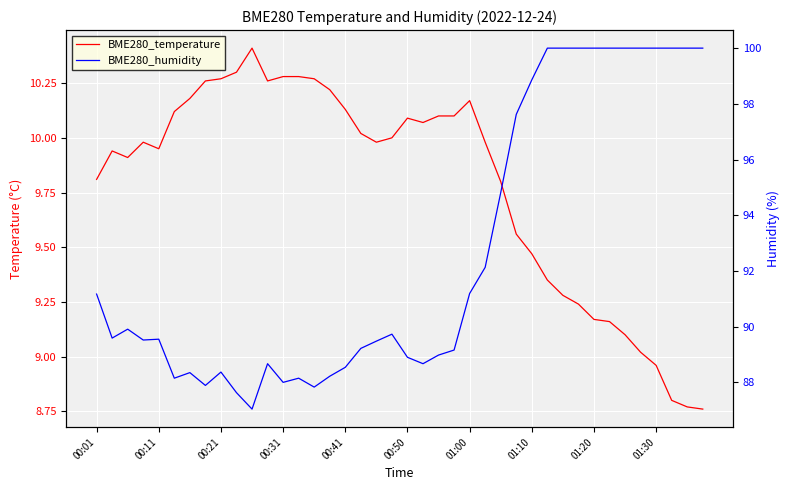

What is the lowest value of the BME280_humidity series?

87.0